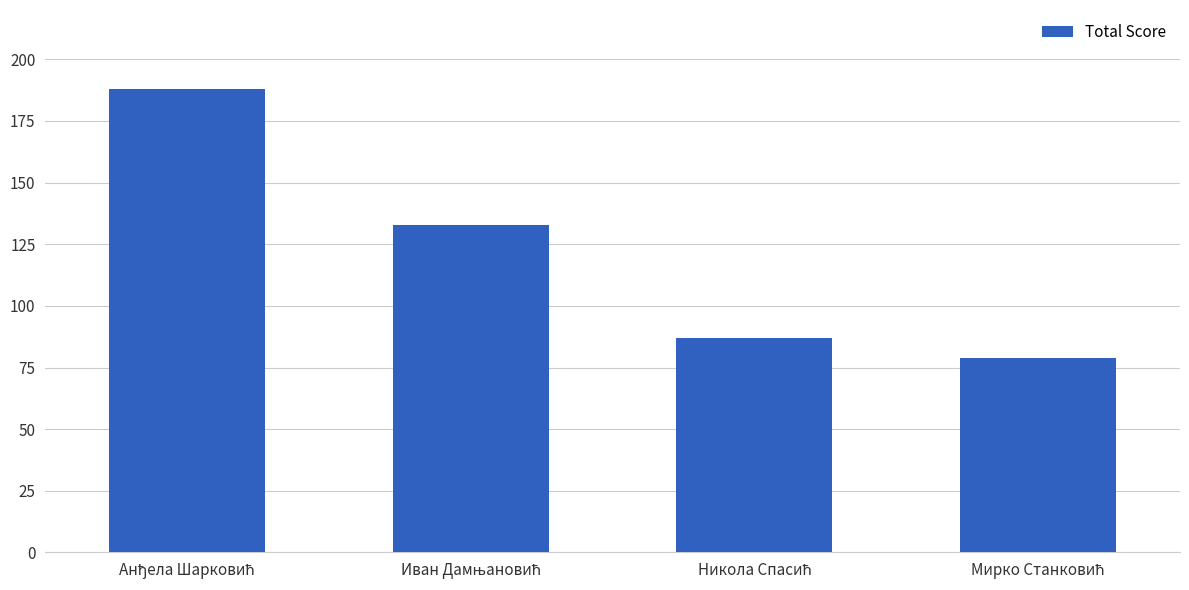

What is the difference between the maximum and second lowest values?

101